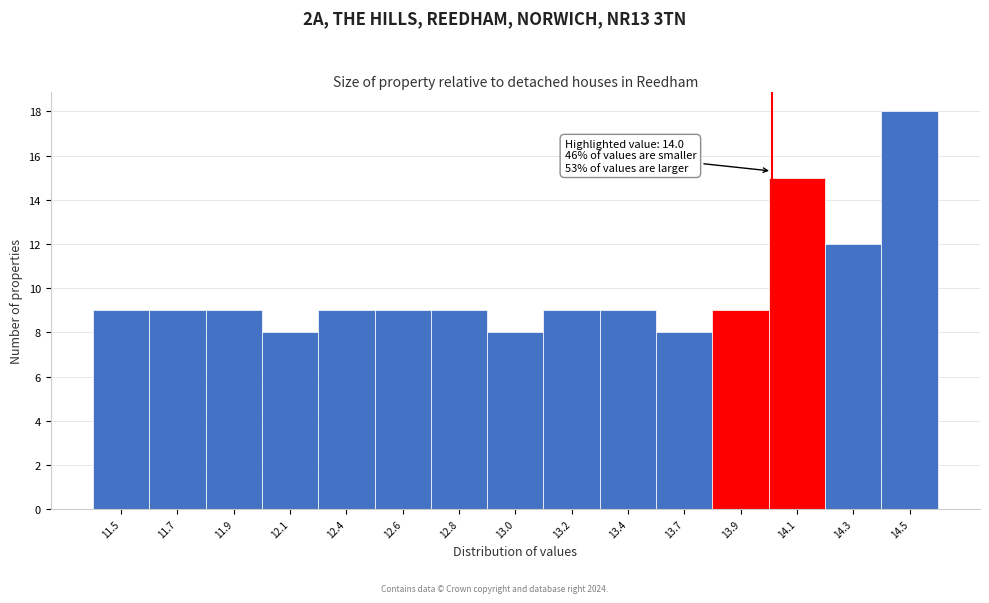

Reading left to right, transcribe all the data shown in this chart.

9	9	9	8	9	9	9	8	9	9	8	9	15	12	18